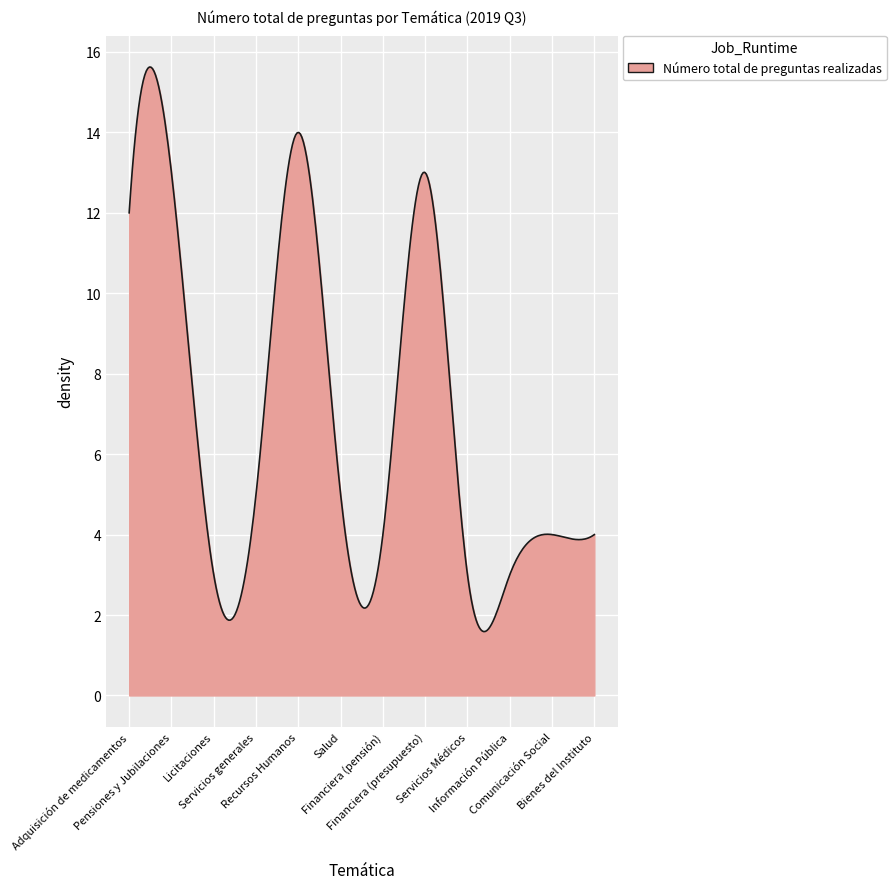

Does the chart display data point markers on the line(s)?

No